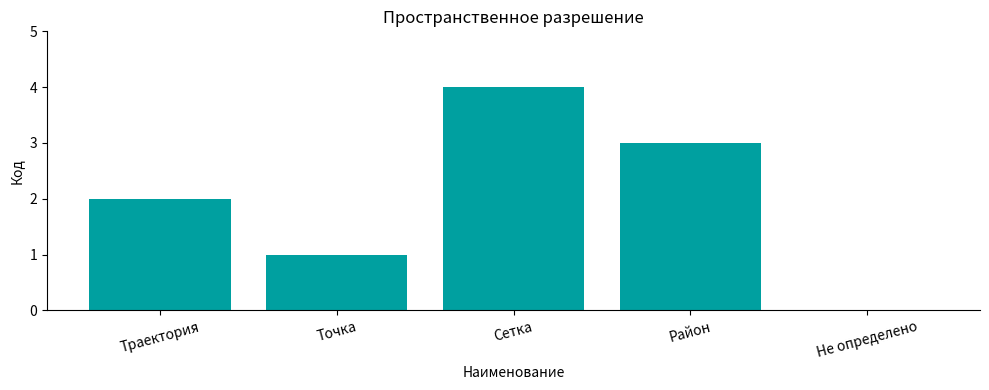

What is the sum of the values at Траектория and Сетка?

6